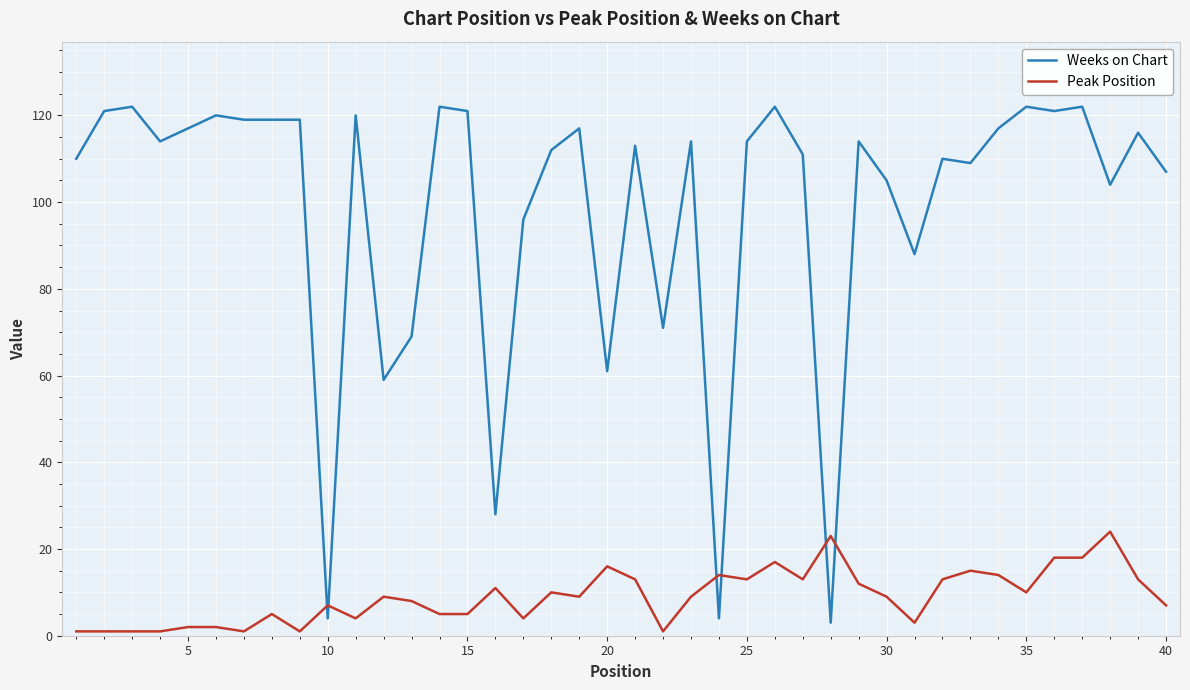

Which series has the largest total across all categories?

Weeks on Chart